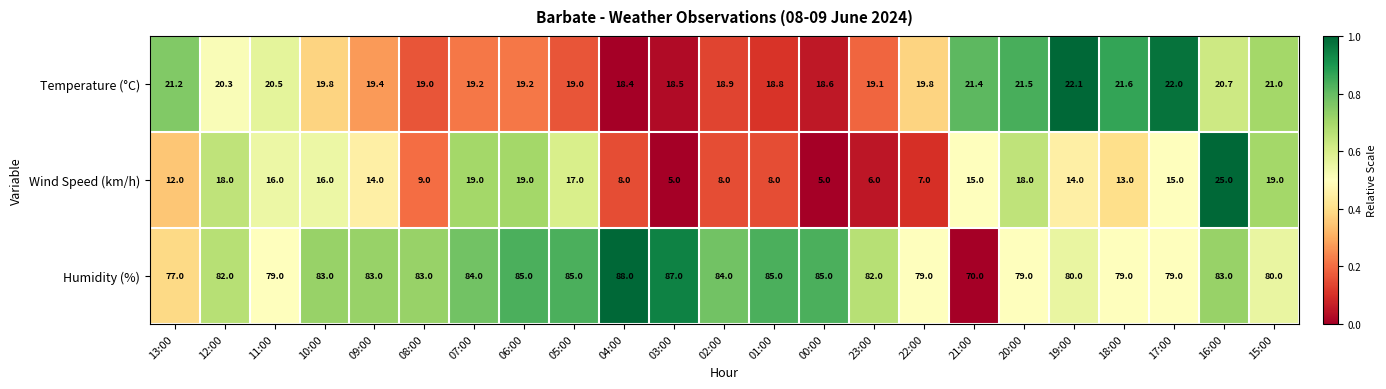

At 15:00, list the series in order from smallest to largest.

Wind Speed (km/h), Temperature (°C), Humidity (%)